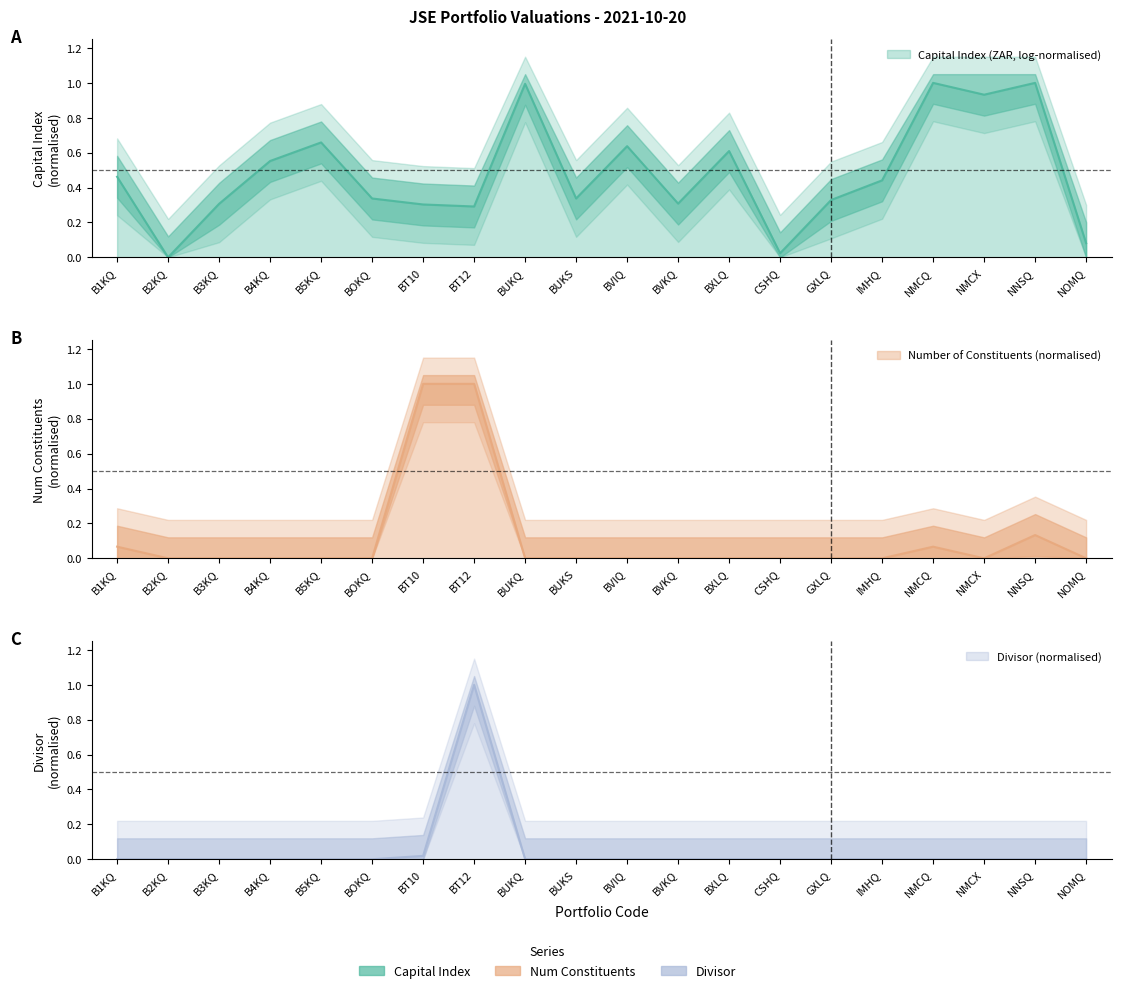

What is the difference between the maximum and second lowest values in the Divisor series?

1.0